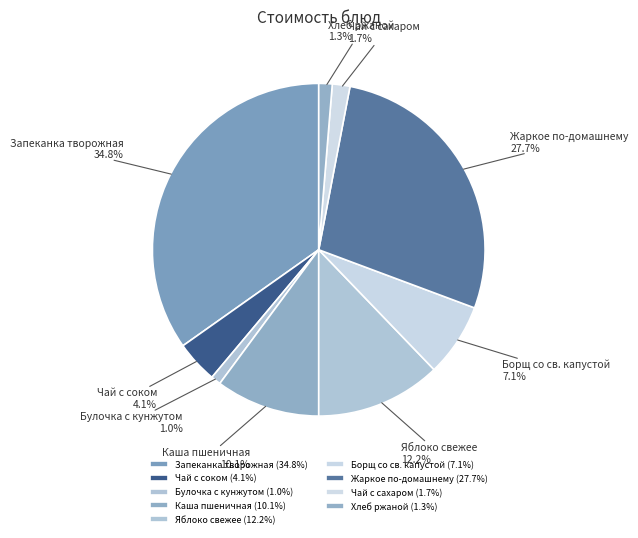

How many segments does this pie chart have?

9